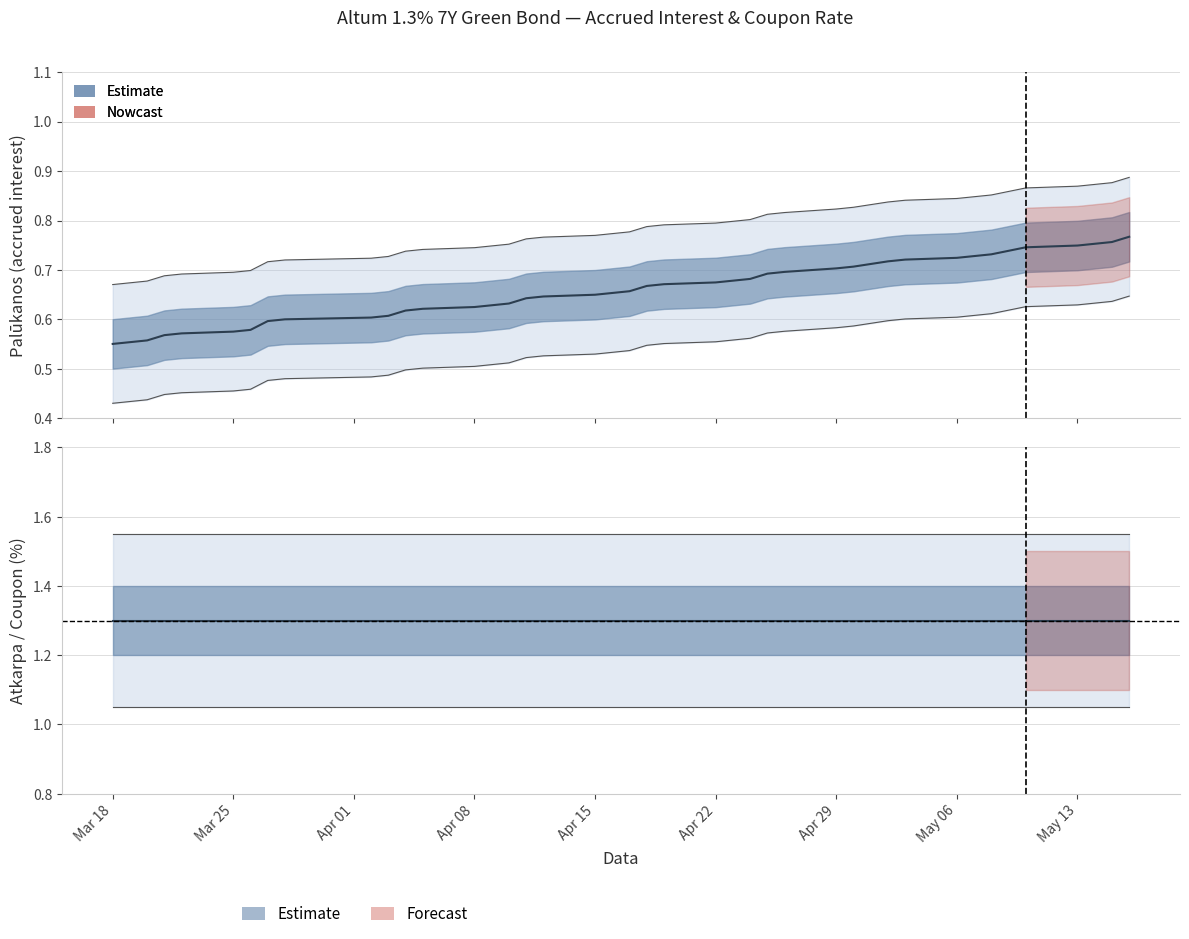

True or false: Atkarpa (%) has a value of 0.6 at 38.

False